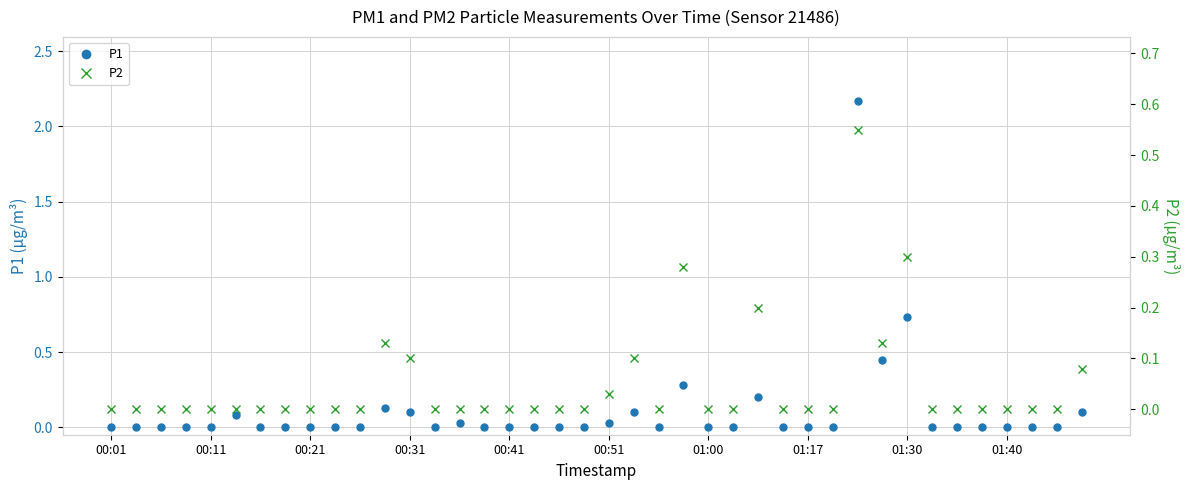

What are all the series names shown in the legend?

P1, P2